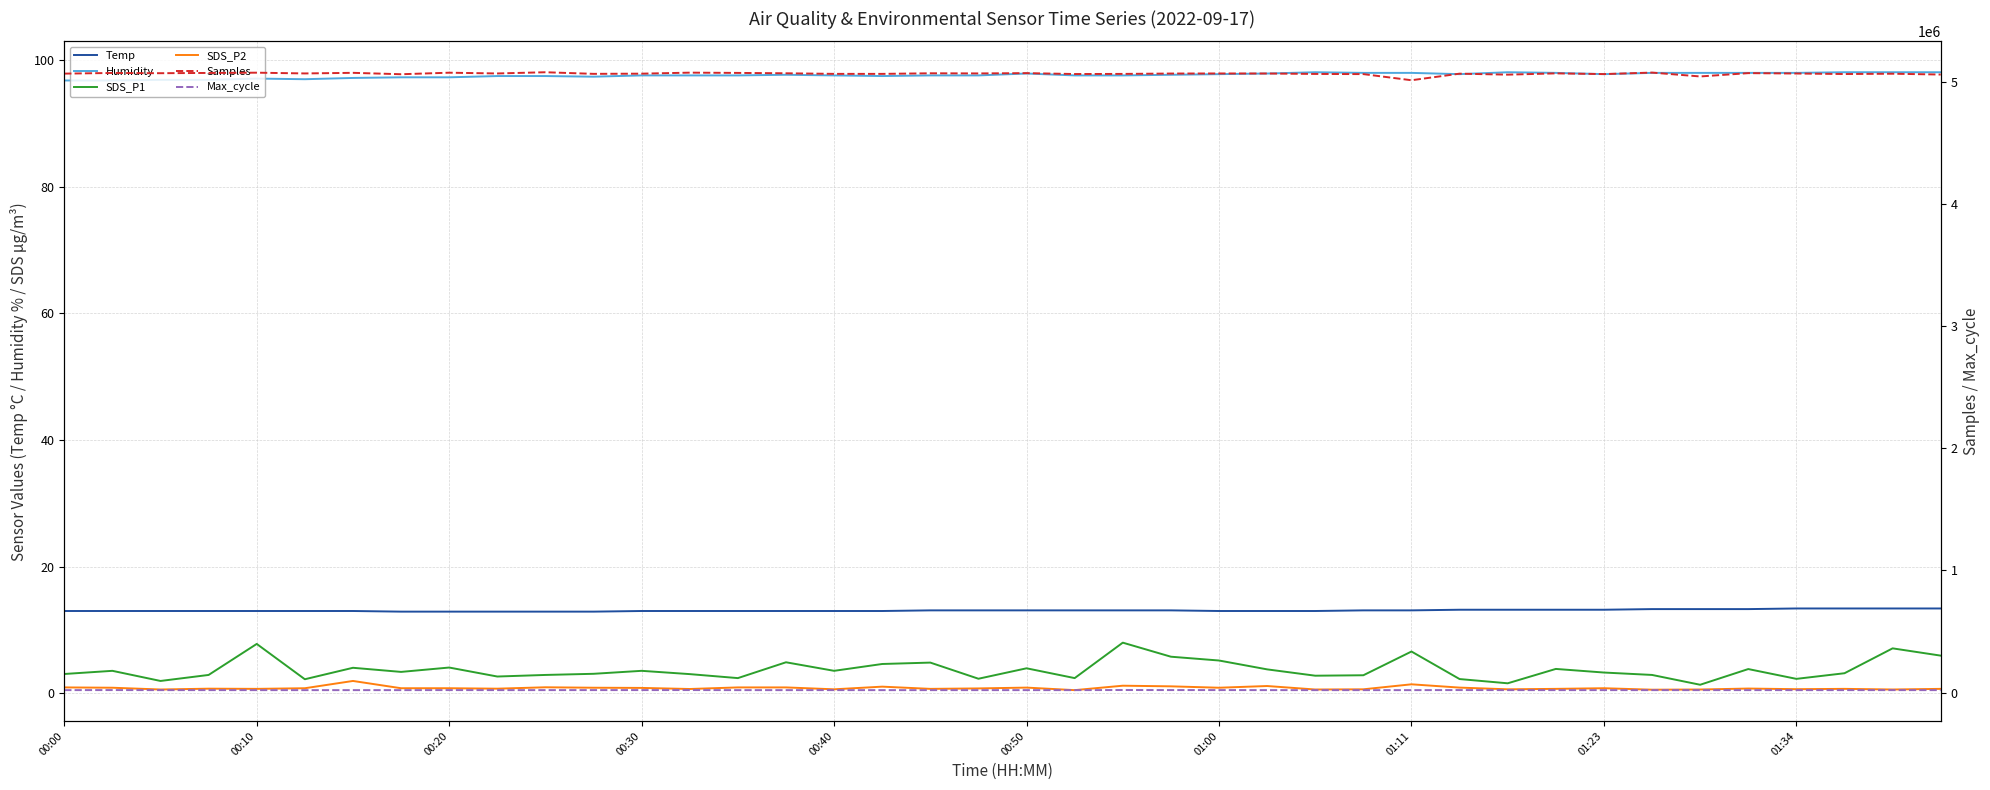

True or false: Max_cycle and SDS_P2 cross at least once.

False